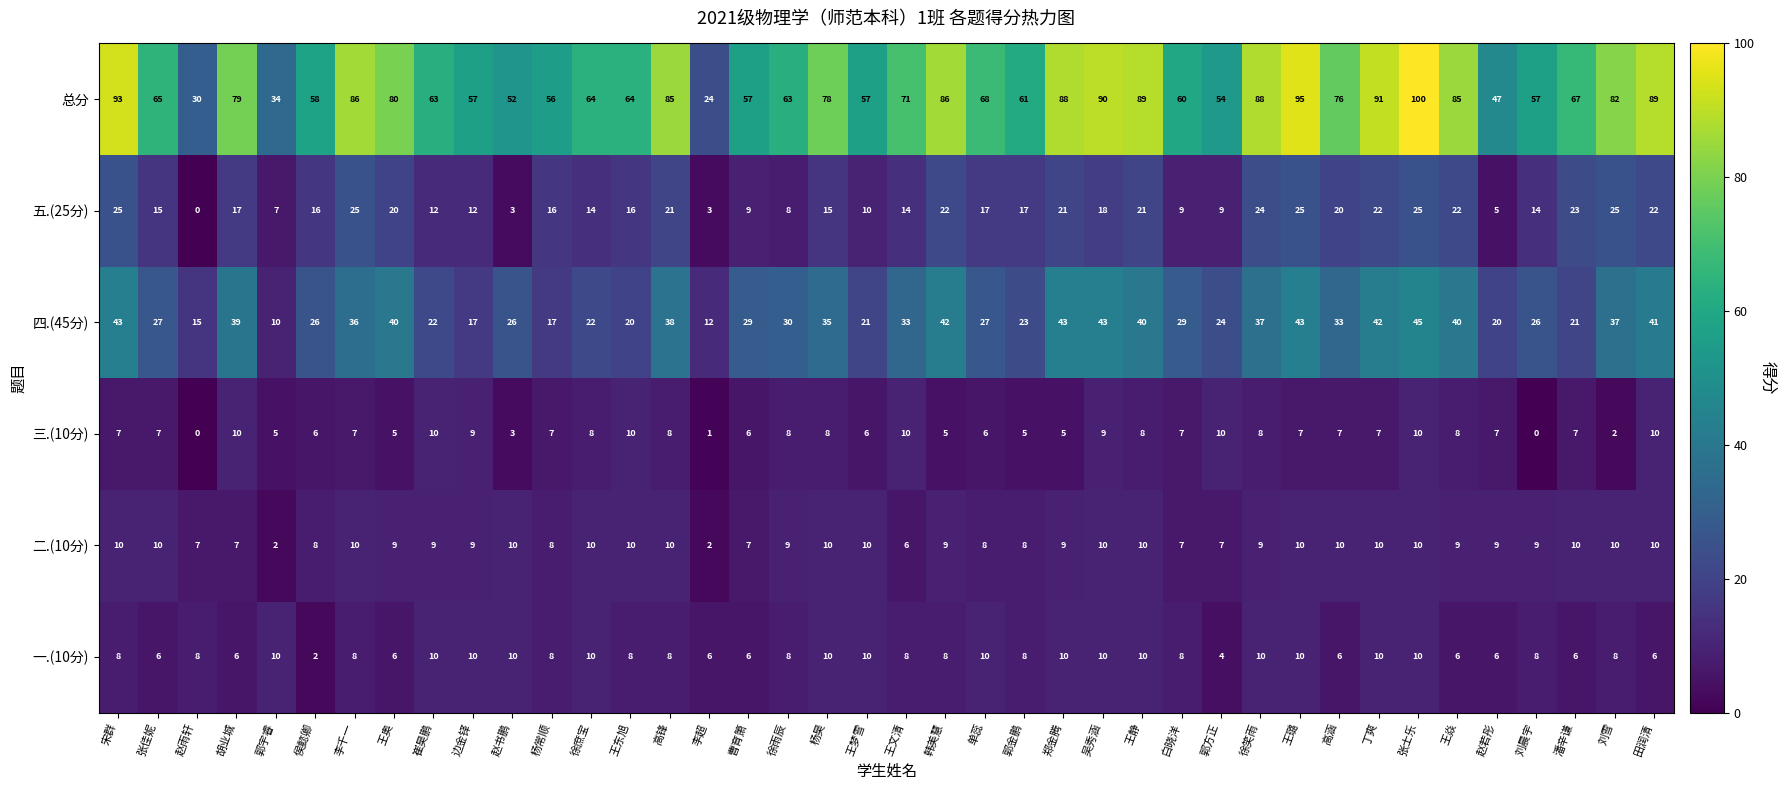

What is the difference between the second highest and minimum values in the 四.(45分) series?

33